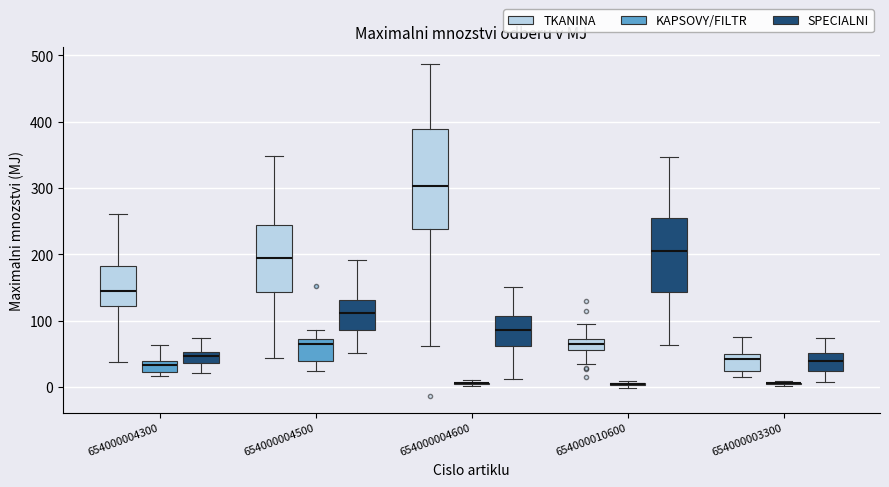

Reading left to right, read every box against the y-axis: the position of its median line, the range the box covers, and the ends of its whiskers. The values are not printed on the chart, so give them approximately, as read against the axis.

654000004300 (TKANINA): median 150, box 120 to 180, whiskers 40 to 260
654000004300 (KAPSOVY/FILTR): median 30, box 20 to 40, whiskers 20 (just below the box's lower edge) to 60
654000004300 (SPECIALNI): median 50 (just below the box's upper edge), box 40 to 50, whiskers 20 to 70
654000004500 (TKANINA): median 190, box 140 to 240, whiskers 40 to 350
654000004500 (KAPSOVY/FILTR): median 60, box 40 to 70, whiskers 20 to 90
654000004500 (SPECIALNI): median 110, box 90 to 130, whiskers 50 to 190
654000004600 (TKANINA): median 300, box 240 to 390, whiskers 60 to 490
654000004600 (KAPSOVY/FILTR): box collapsed to a line at 10, whiskers 0 to 10
654000004600 (SPECIALNI): median 90, box 60 to 110, whiskers 10 to 150
654000010600 (TKANINA): median 60 (inside the box), box 60 to 70, whiskers 30 to 90
654000010600 (KAPSOVY/FILTR): box collapsed to a line at 0, whiskers 0 to 10
654000010600 (SPECIALNI): median 200, box 140 to 260, whiskers 60 to 350
654000003300 (TKANINA): median 40, box 20 to 50, whiskers 10 to 80
654000003300 (KAPSOVY/FILTR): box collapsed to a line at 10, whiskers 0 to 10
654000003300 (SPECIALNI): median 40, box 20 to 50, whiskers 10 to 70